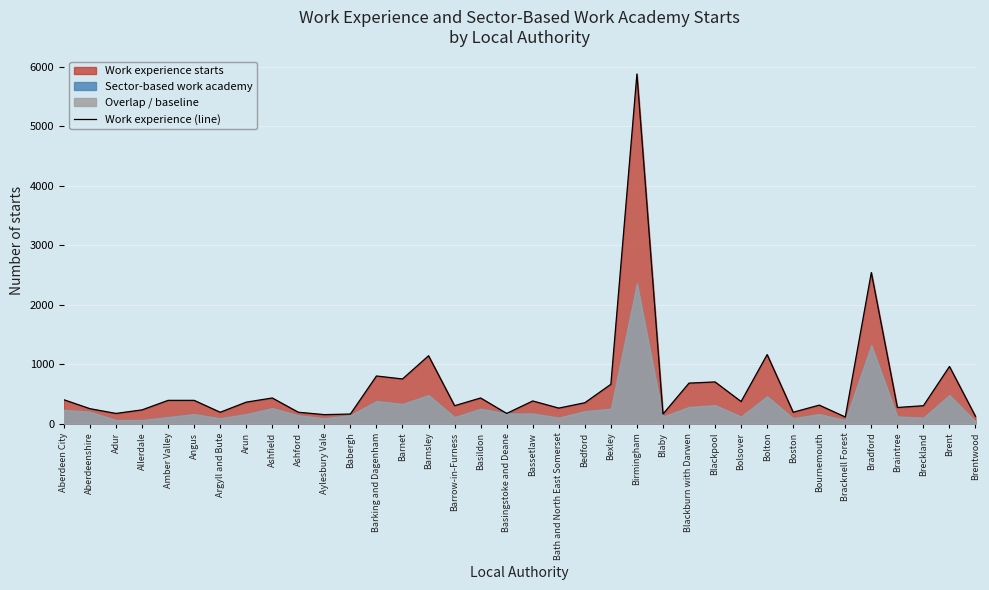

True or false: there are more than 0 points higher than both neighbors.

True